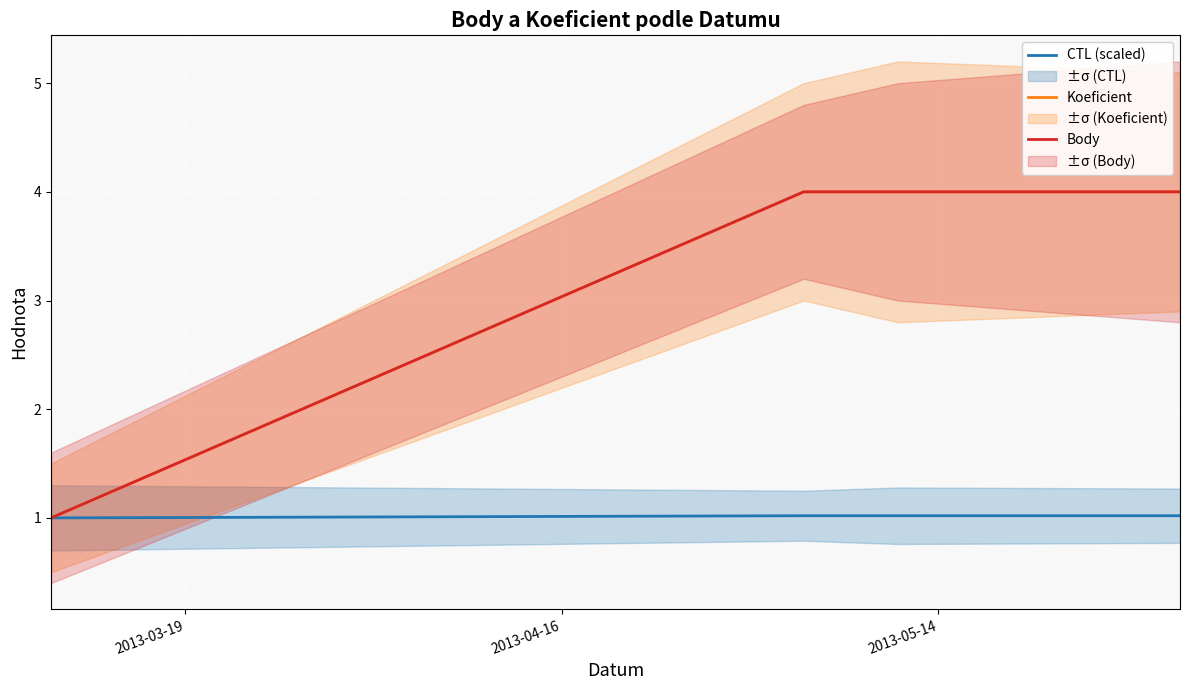

What are all the series names shown in the legend?

CTL (scaled), Koeficient, Body